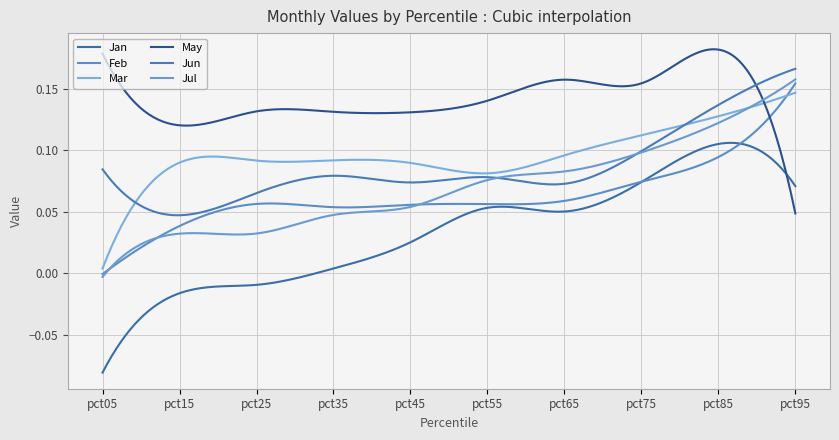

Does the chart have visible grid lines?

Yes